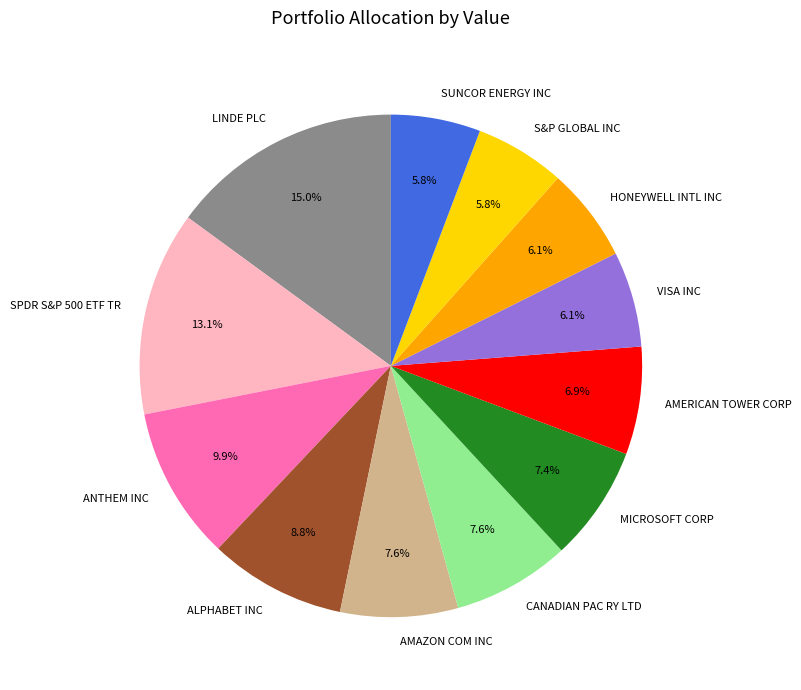

Combined, what portion of the pie is SUNCOR ENERGY INC and S&P GLOBAL INC?

11.6%